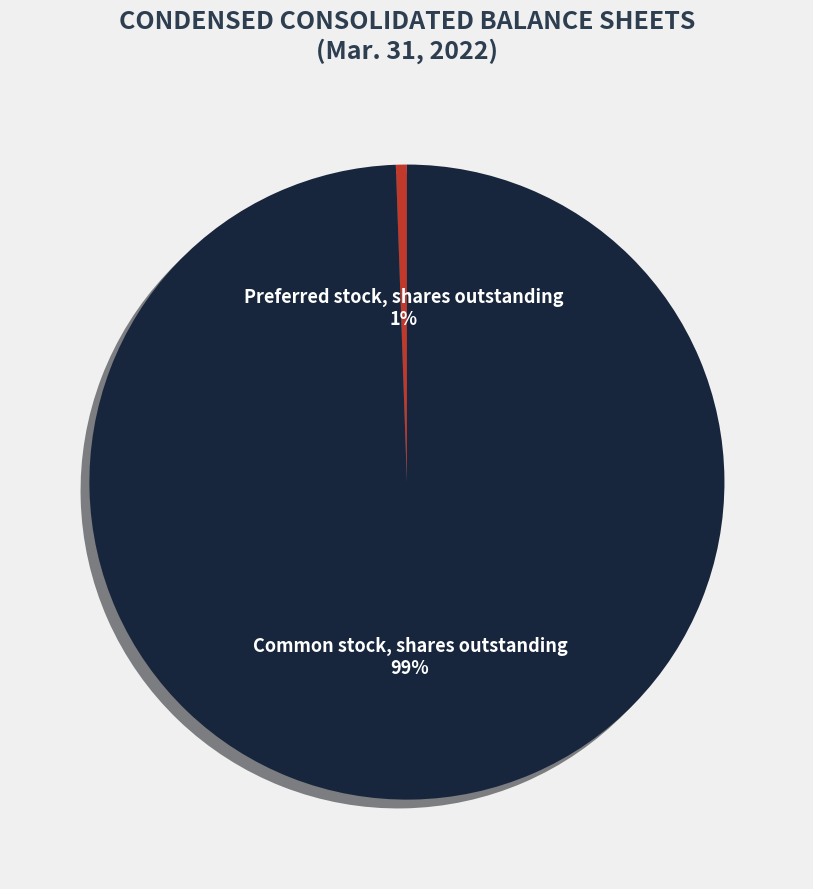

To the nearest percent, what is the combined percentage of Common stock, shares outstanding and Preferred stock, shares outstanding?

100%